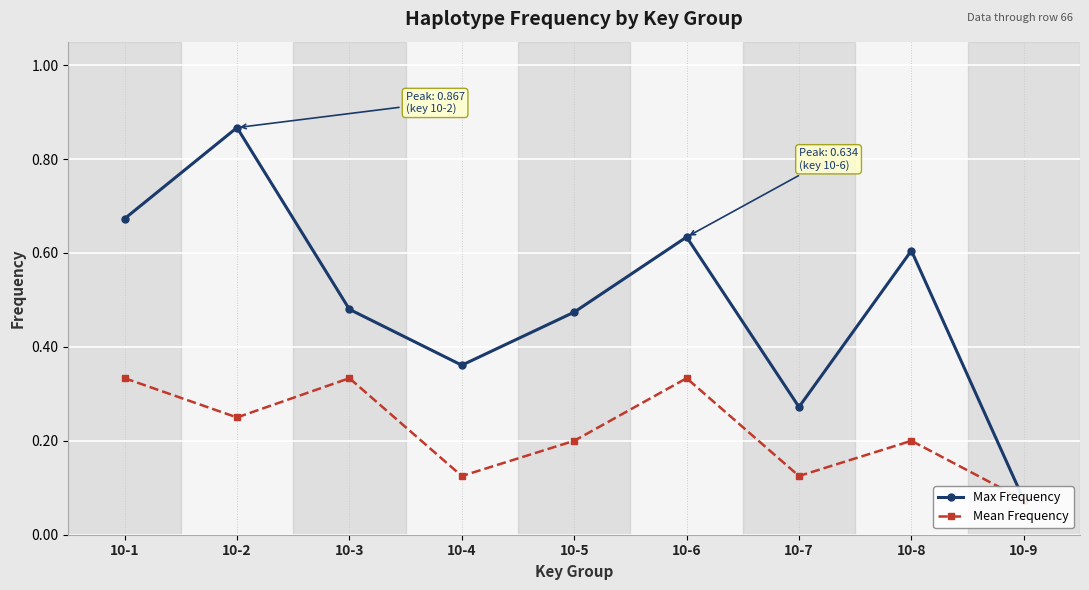

What is the approximate value of Max Frequency at 10-4?

0.4